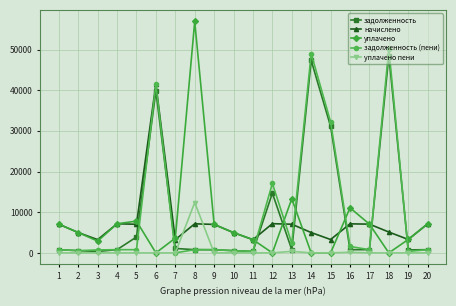

At which label is задолженность closest to 24431?

15